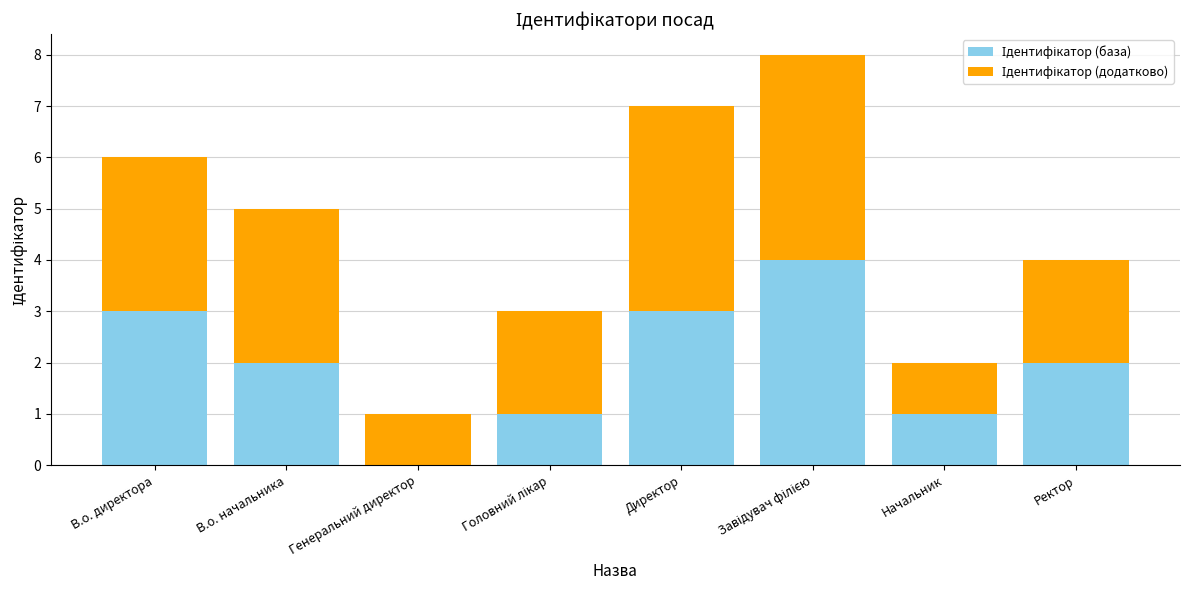

What is the total value across all series at Директор?

7